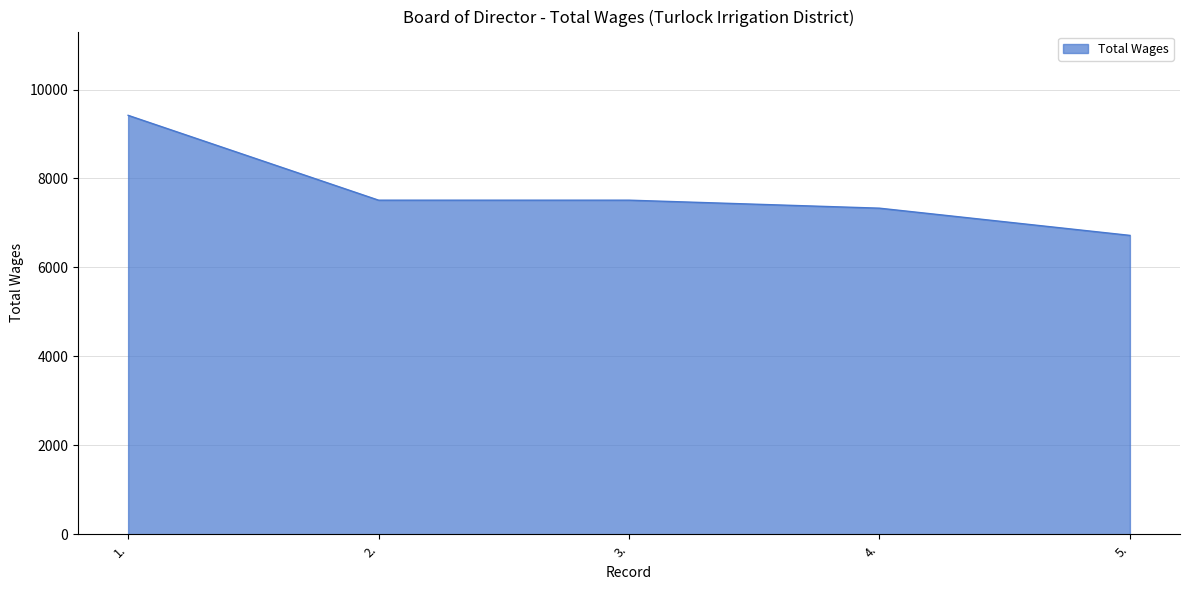

Reading left to right, transcribe all the data shown in this chart.

1.=9420	2.=7512	3.=7512	4.=7332	5.=6720